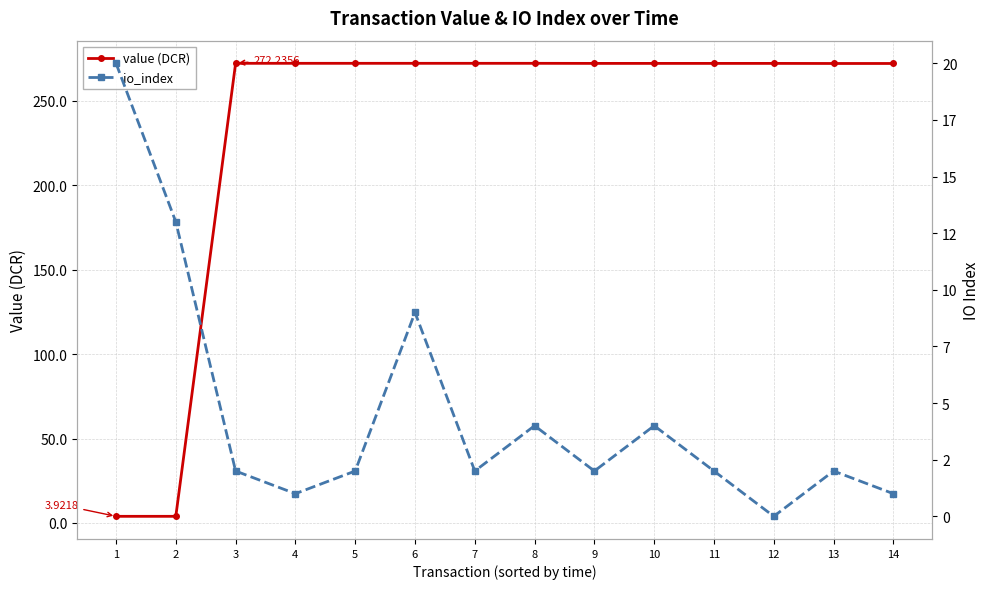

How many times do io_index and value (DCR) cross each other?

1